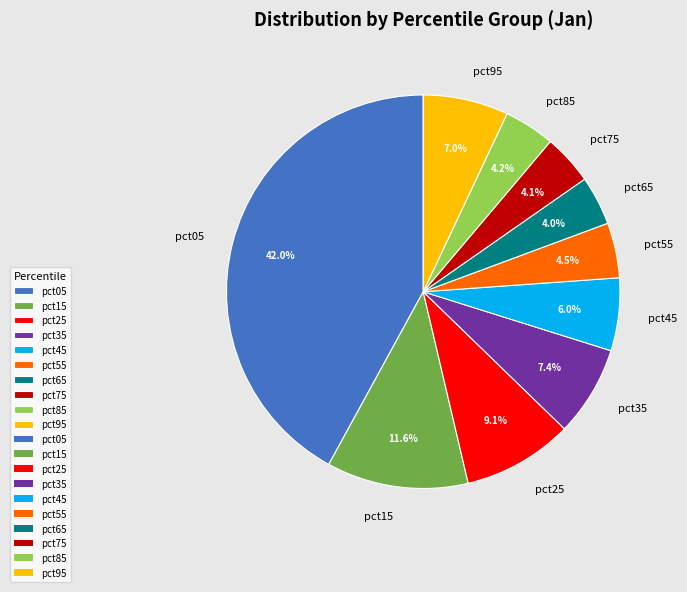

To the nearest percent, what is the difference between the pct15 and pct95 slice percentages?

5%